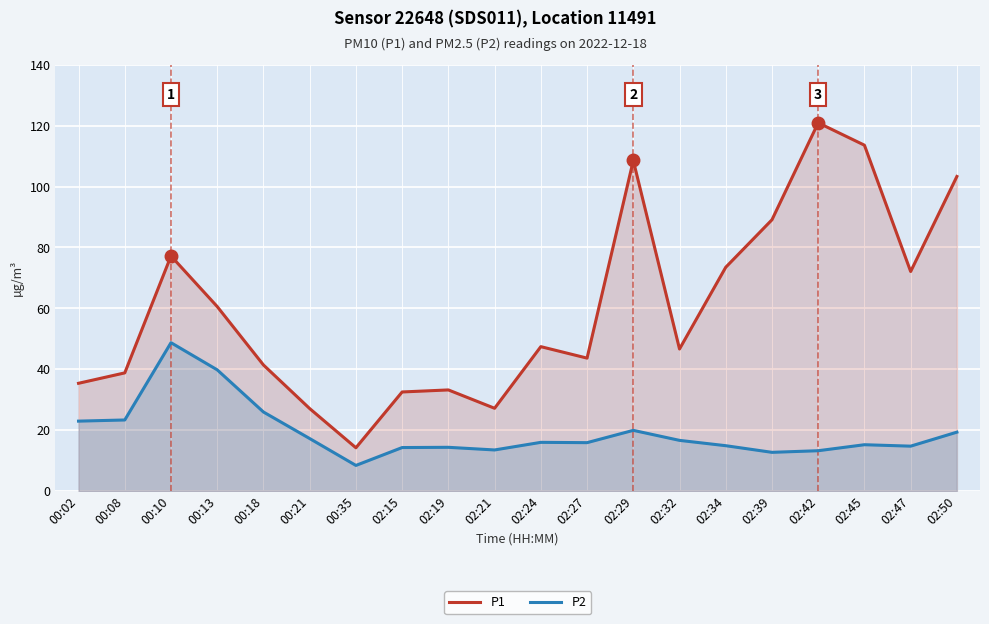

Where does the P2 series first go above 15?

00:02